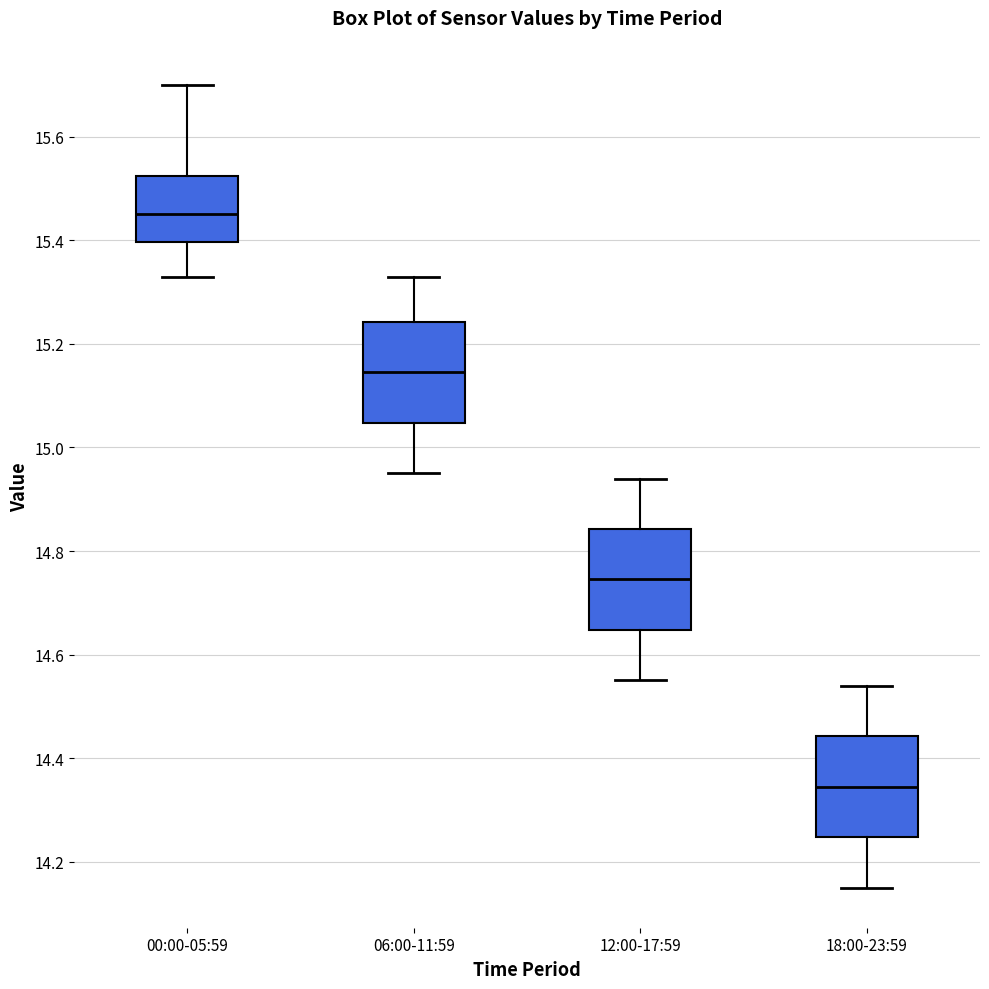

Reading left to right, transcribe this box plot: for each box, give where its median line is, the range the box spans, and where its two whiskers end, as read against the y-axis. The values are not printed on the chart, so give them approximately, as read against the axis.

00:00-05:59: median 15.46, box 15.40 to 15.52, whiskers 15.34 to 15.70
06:00-11:59: median 15.14, box 15.04 to 15.24, whiskers 14.96 to 15.34
12:00-17:59: median 14.74, box 14.64 to 14.84, whiskers 14.56 to 14.94
18:00-23:59: median 14.34, box 14.24 to 14.44, whiskers 14.16 to 14.54